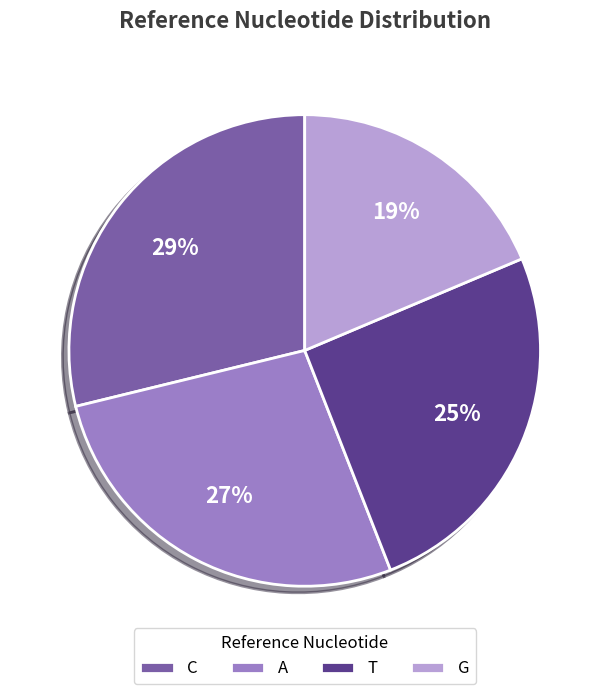

Rank the categories by value from highest to lowest.

C, A, T, G